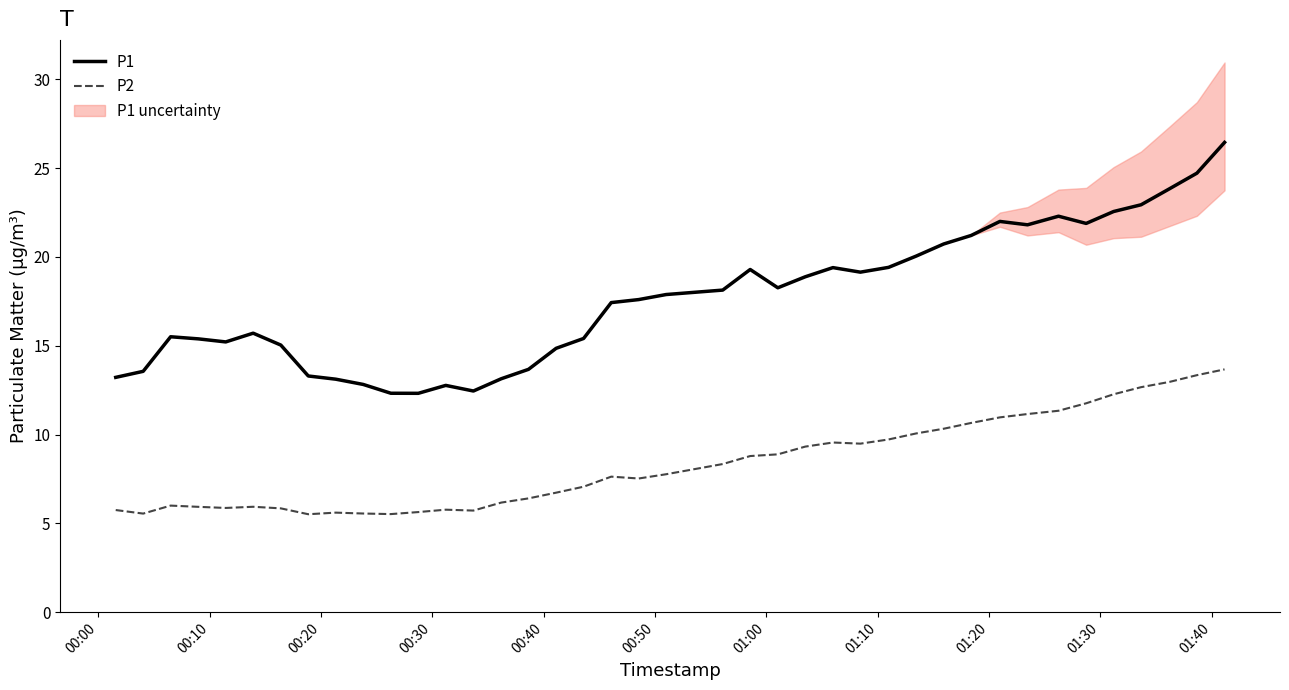

What is the lowest value of the P2 series?

5.5